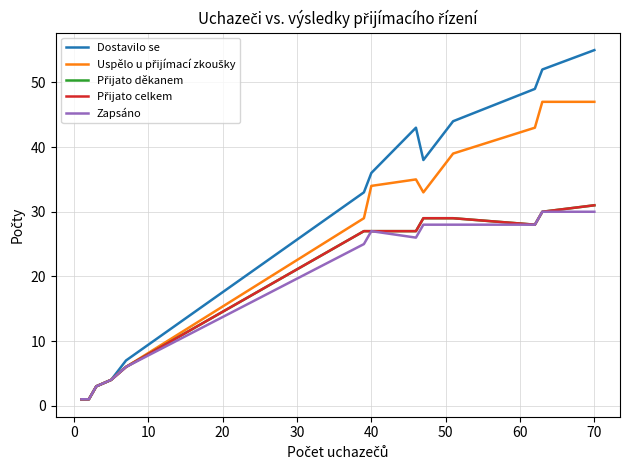

What is the lowest value of the Dostavilo se series?

1